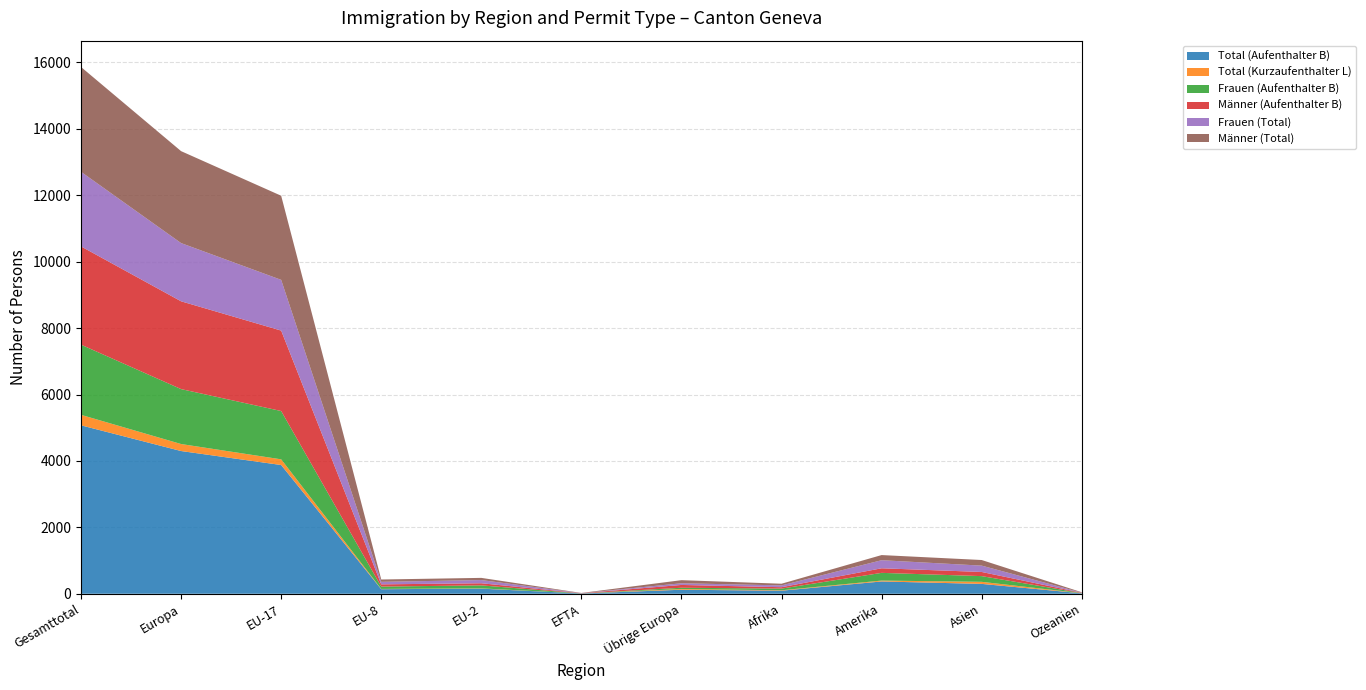

Reading right to left, what are all the values shown in this chart?

Total (Aufenthalter B): 13	297	370	92	121	8	154	137	3877	4298	5072
Total (Kurzaufenthalter L): 3	62	27	13	23	0	8	9	171	211	316
Frauen (Aufenthalter B): 4	172	232	50	37	2	90	70	1455	1654	2113
Männer (Aufenthalter B): 9	125	138	42	84	6	64	67	2422	2644	2959
Frauen (Total): 4	191	243	55	51	2	96	76	1528	1753	2247
Männer (Total): 12	169	155	50	93	6	66	70	2533	2769	3156